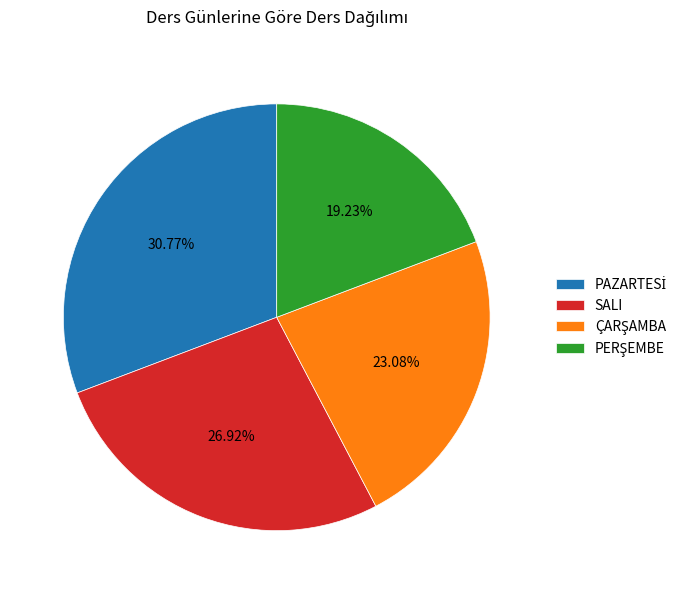

Is there any slice that represents more than half of the pie?

No